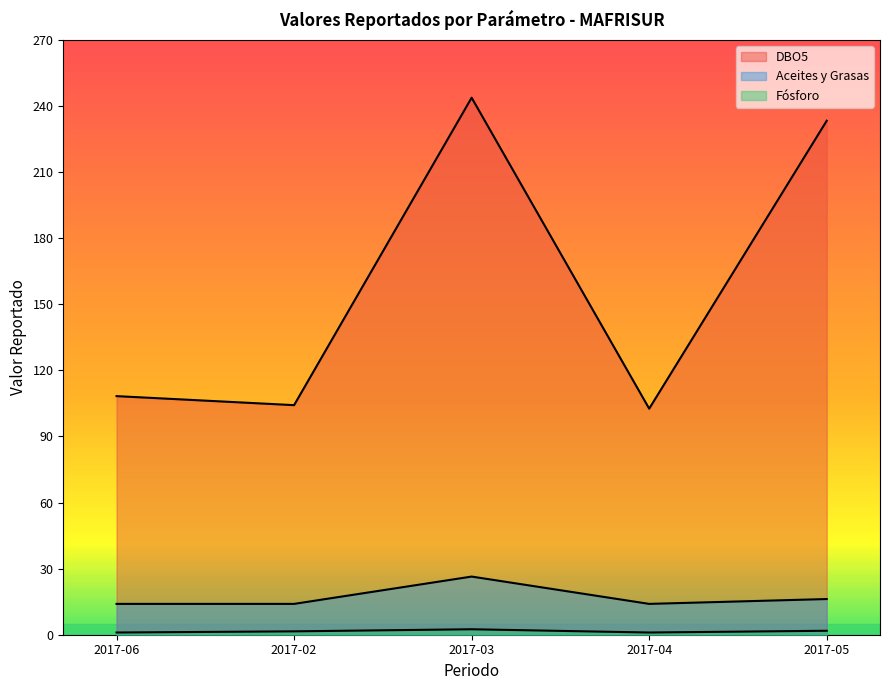

What are all the series names shown in the legend?

DBO5, Aceites y Grasas, Fósforo